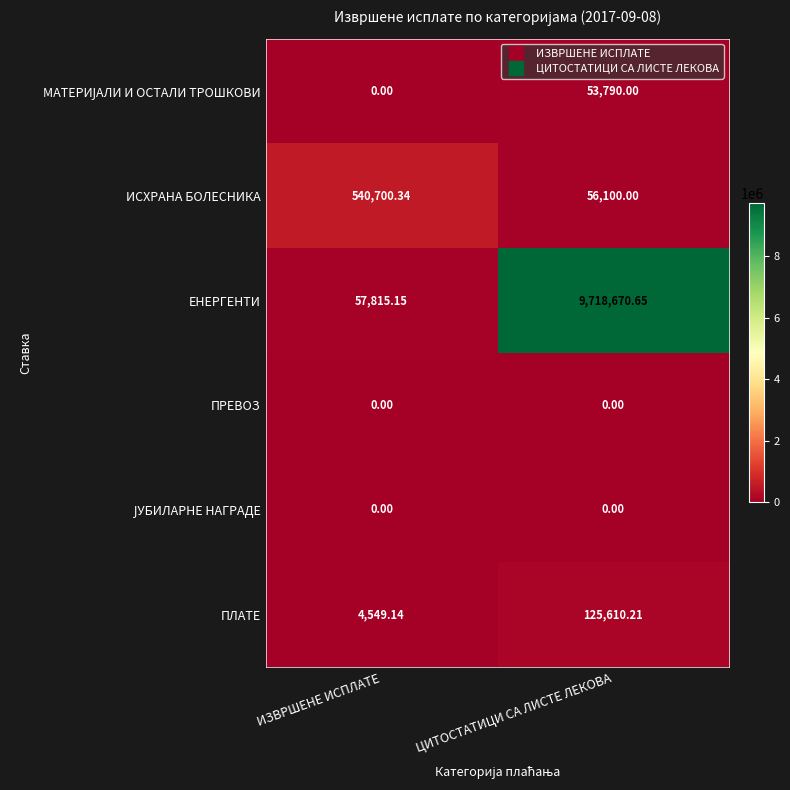

What is the greatest value displayed?

9718670.7